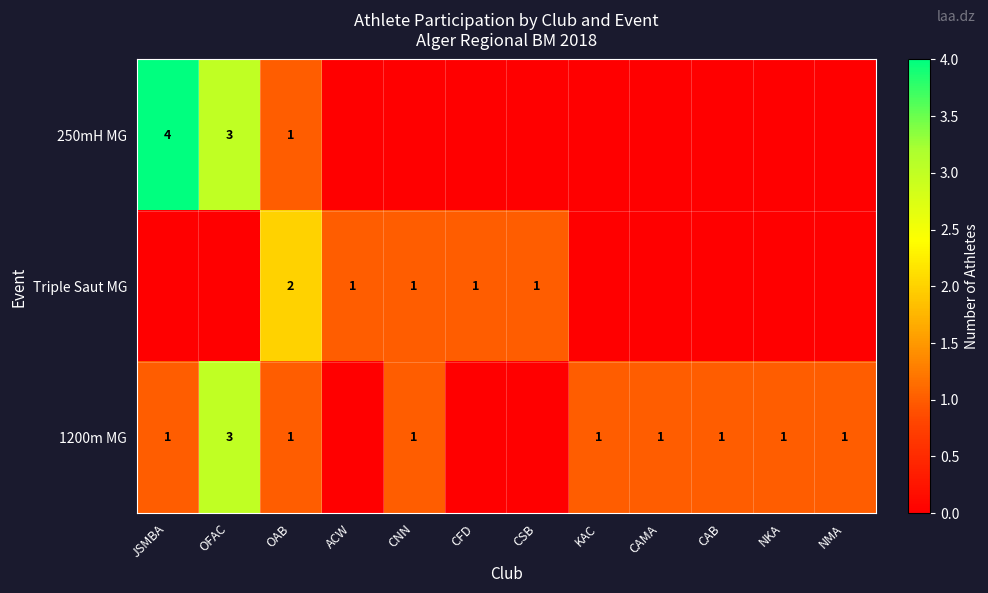

What is the sum of the Triple Saut MG values at ACW and OAB?

3